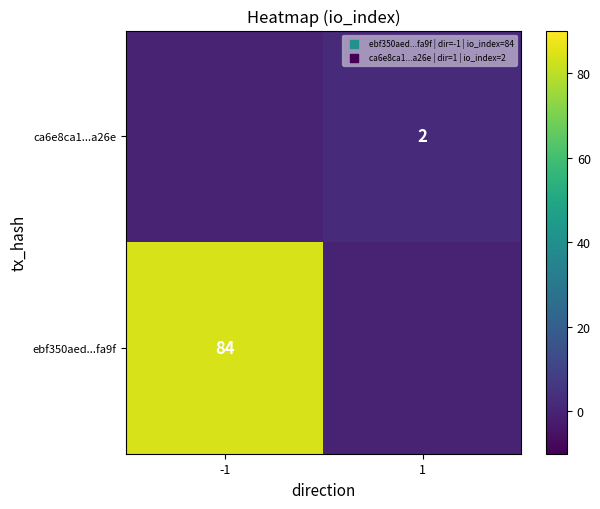

What is the difference between the highest and lowest values at -1?

84